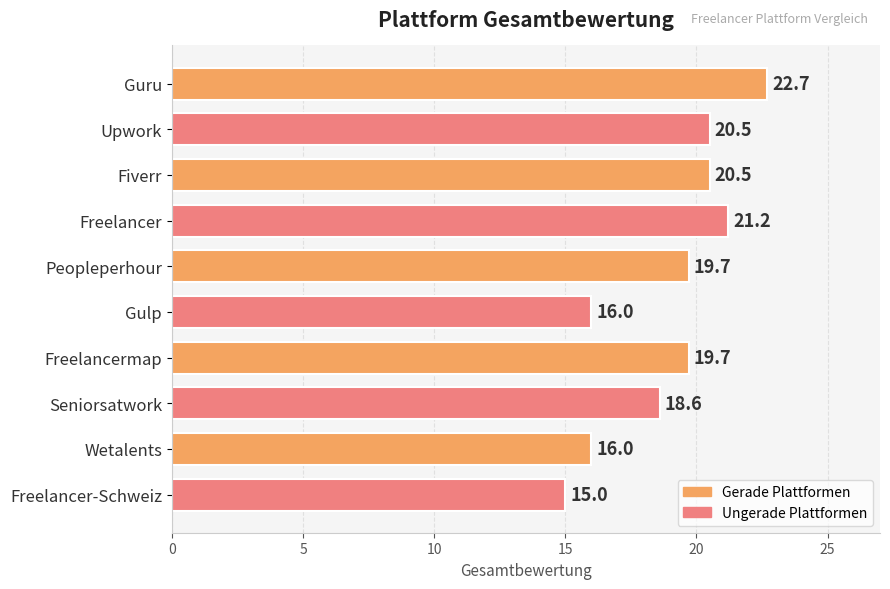

How many data points does each series have?

10